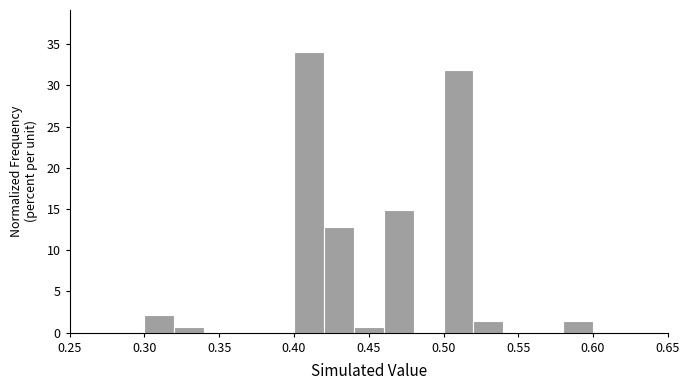

Over which range of the x-axis is the bar tallest?

0.40 to 0.42